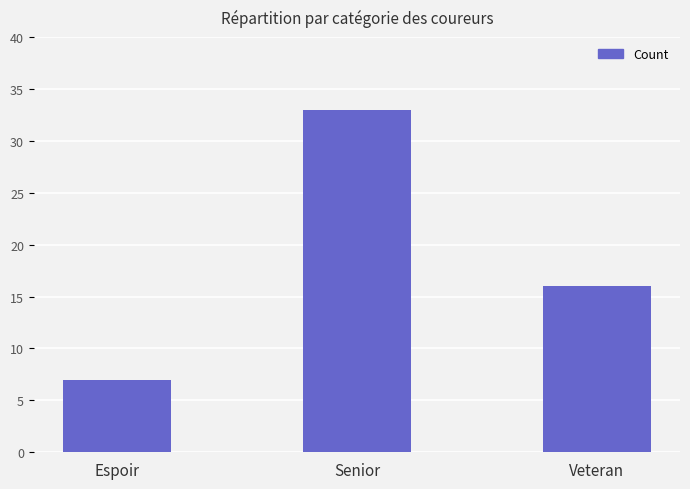

What position from the right is Senior?

2